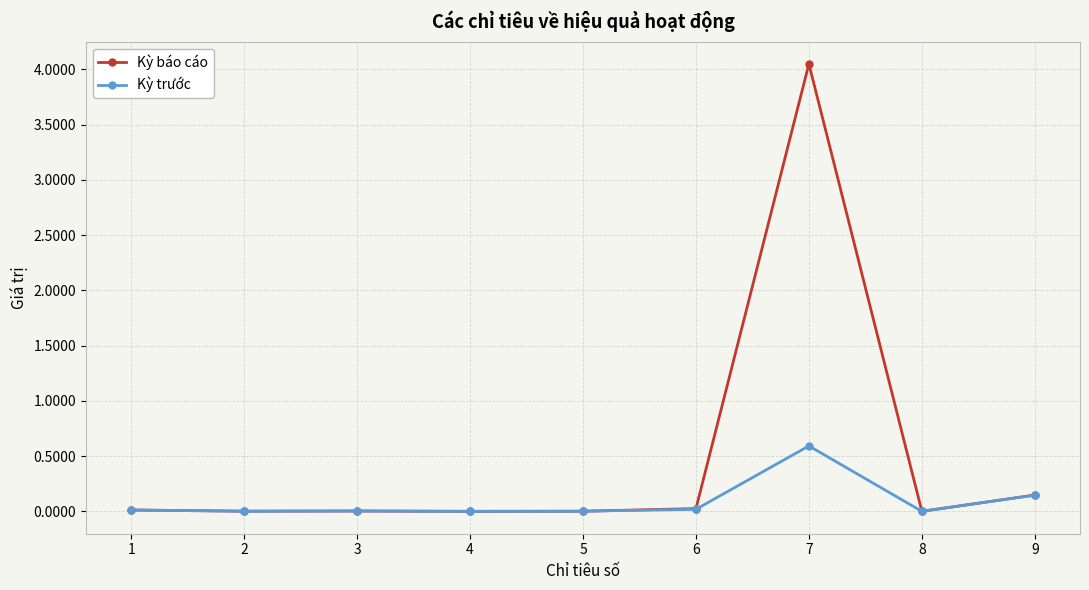

How many lines are shown in the chart?

2